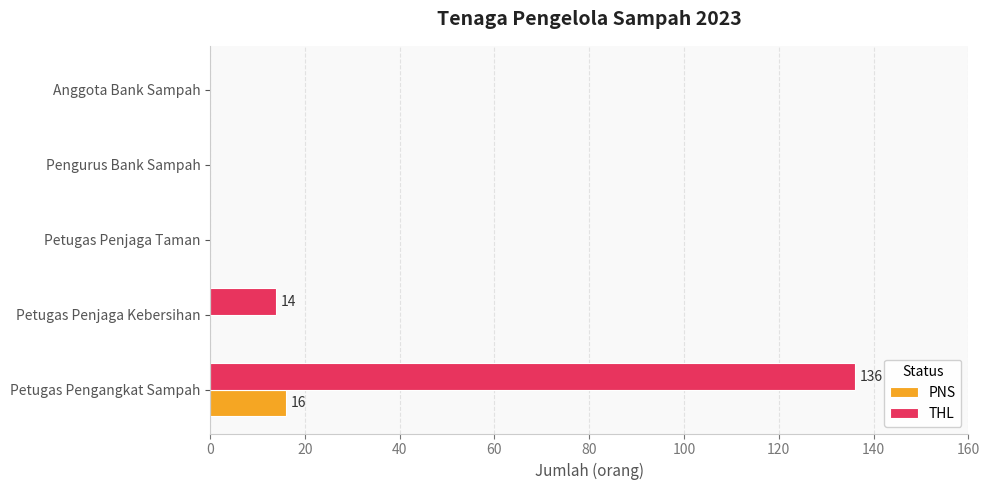

At which category is the sum across all series the highest?

Petugas Pengangkat Sampah